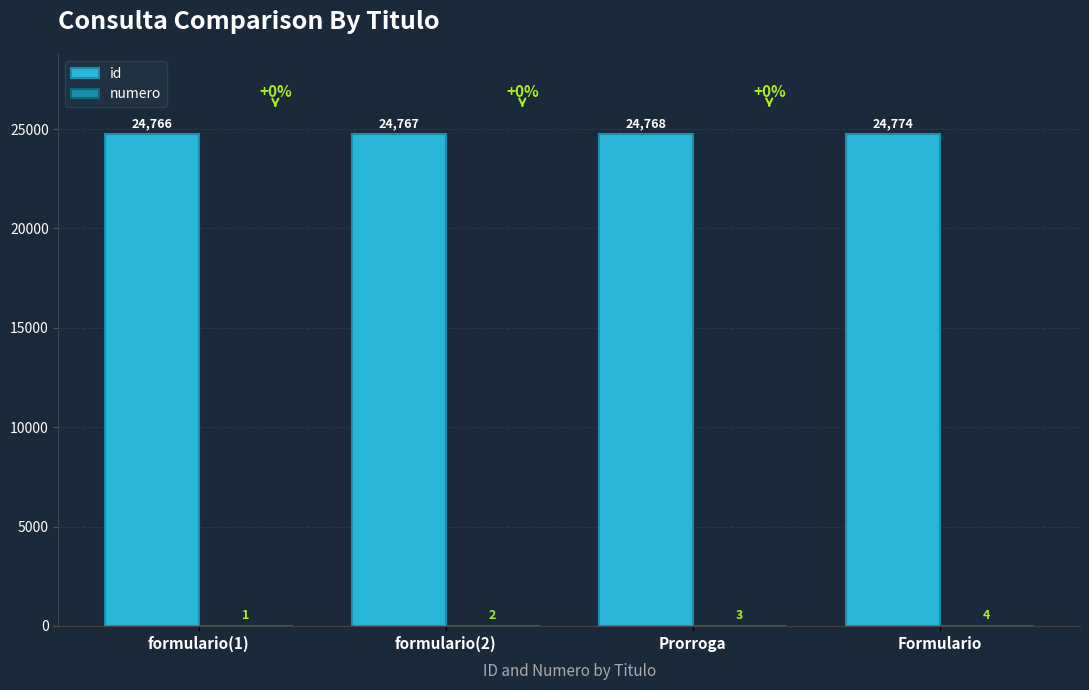

At which category is the sum across all series the highest?

Formulario